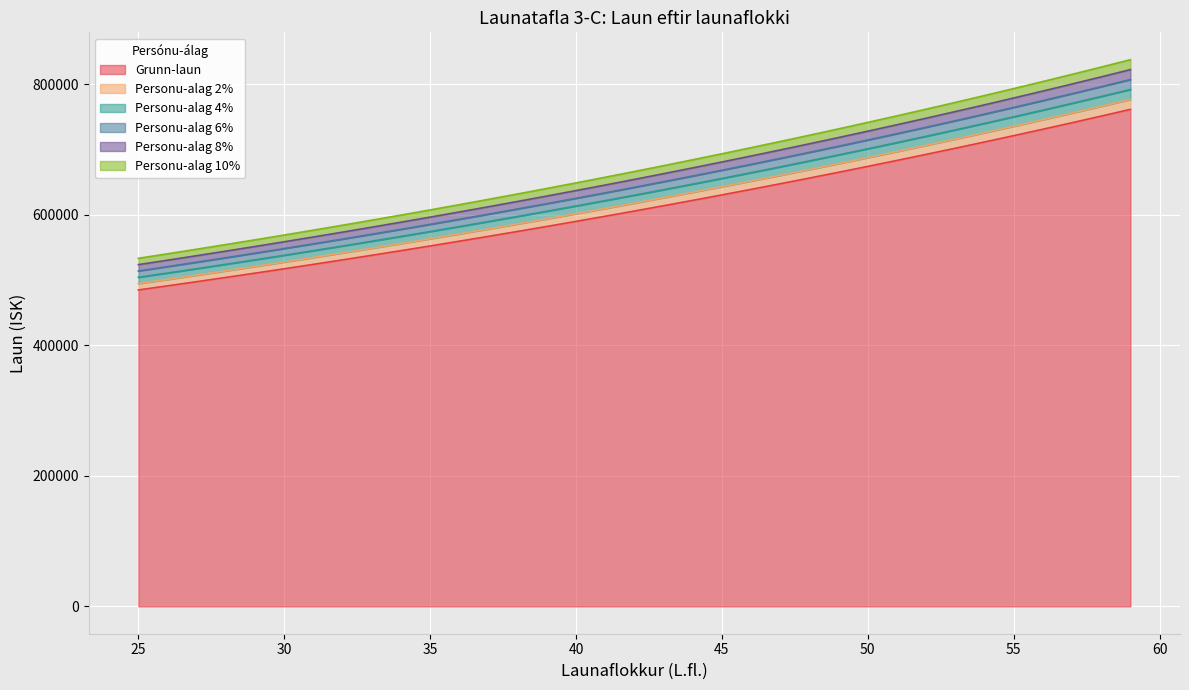

True or false: Personu-alag 8% and Grunn-laun cross at least once.

False